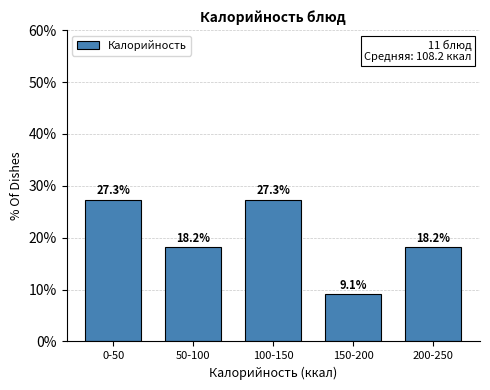

Reading right to left, transcribe all the data shown in this chart.

18.2	9.1	27.3	18.2	27.3